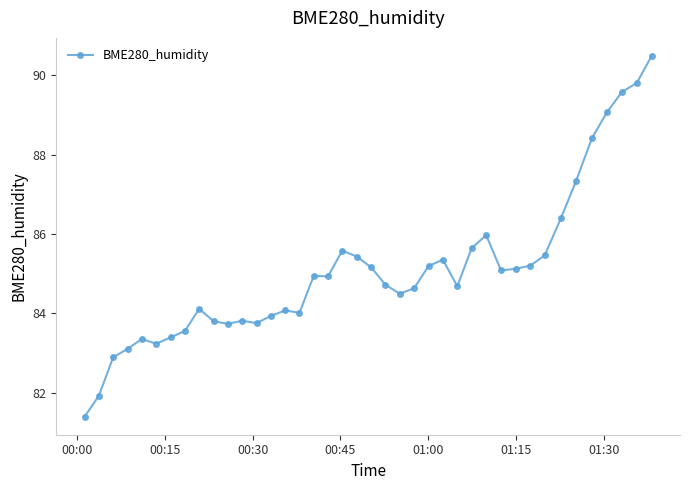

True or false: the data has more than 1 interior local peaks.

True